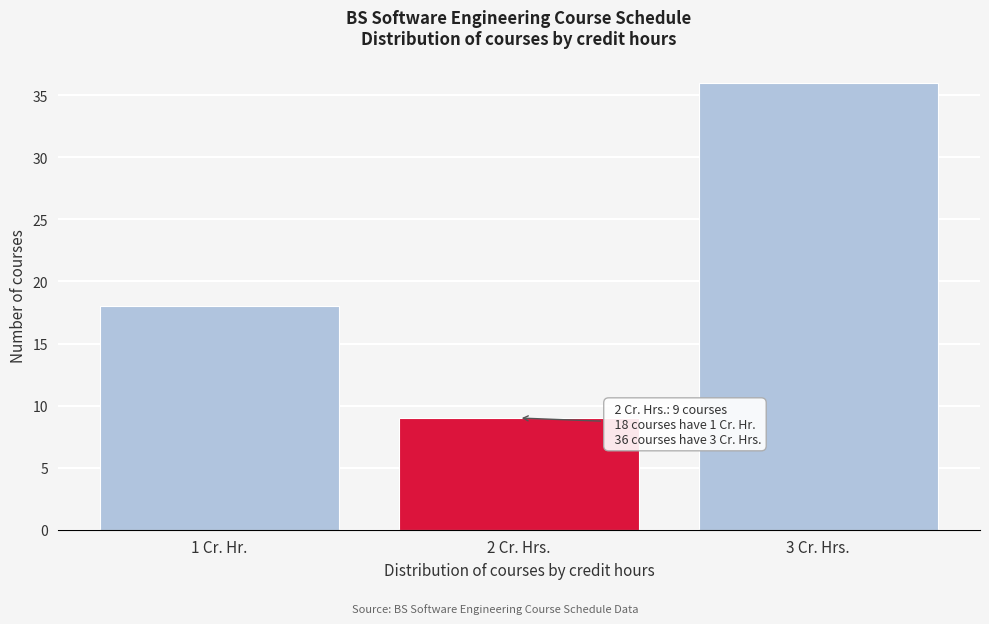

Reading left to right, transcribe all the data shown in this chart.

18	9	36